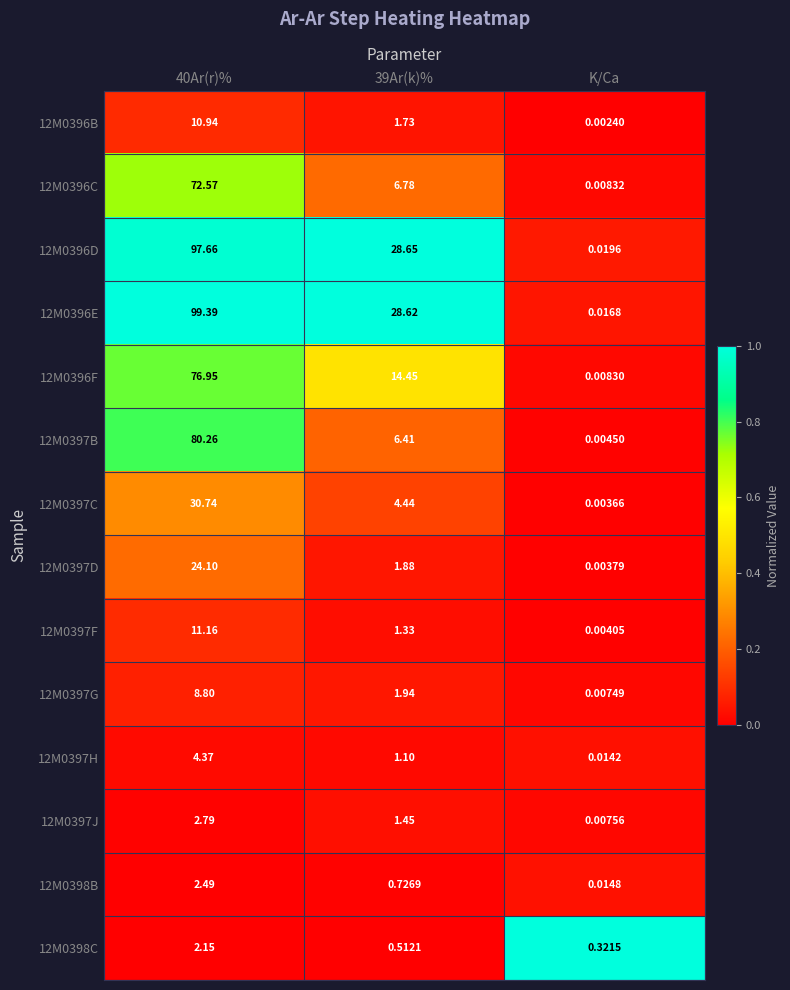

Is the value of 12M0397G at K/Ca greater than the value of 12M0396C at K/Ca?

No